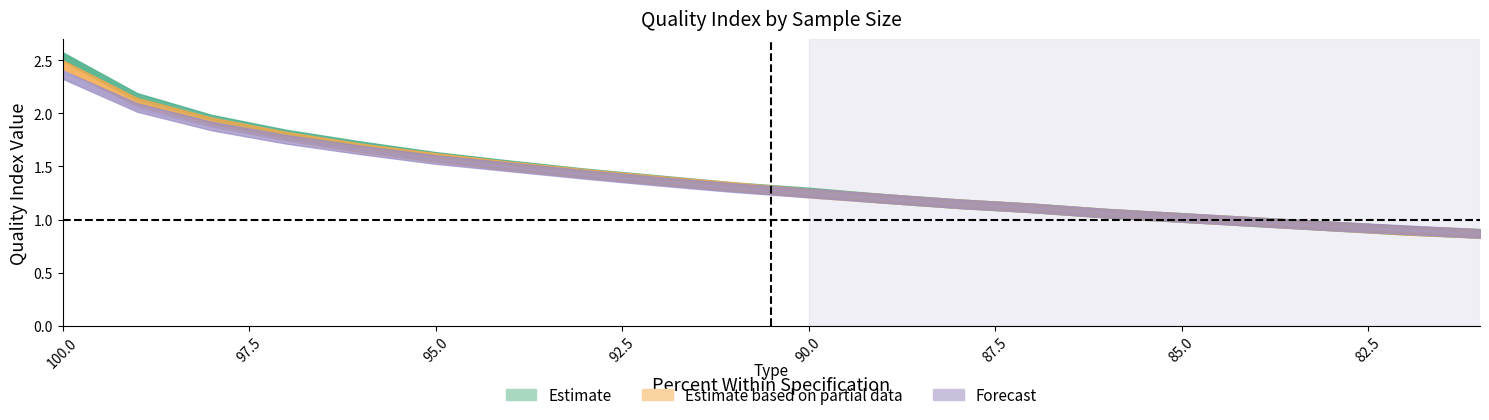

True or false: 23…29 has a value of 1.7 at 89.

False